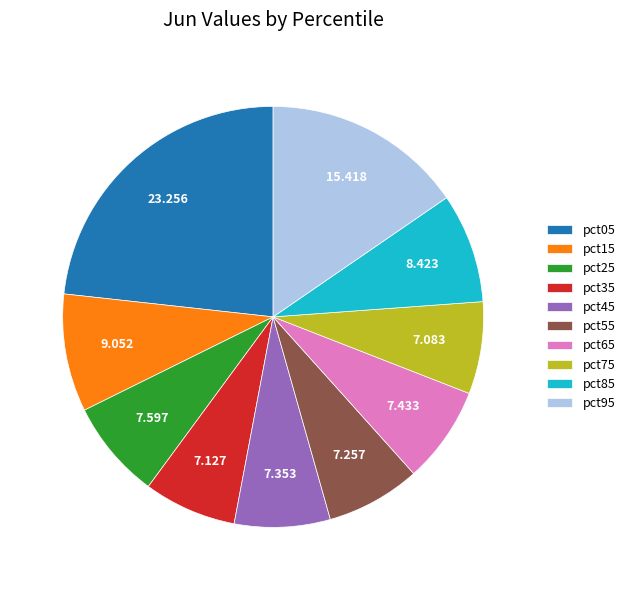

Combined, do pct85 and pct95 account for over 50%?

No